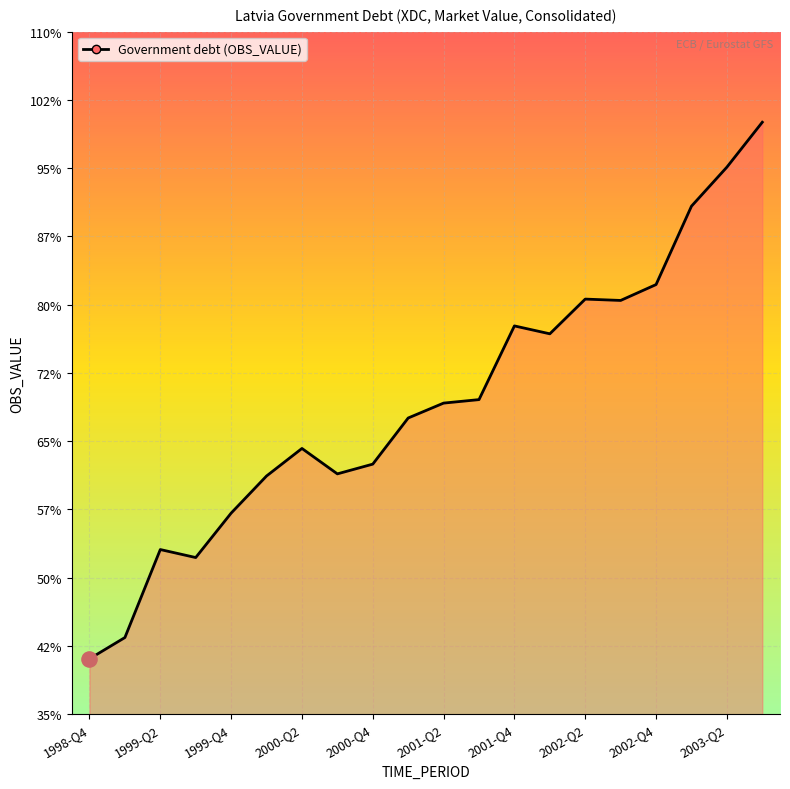

Which has a higher value, 2000-Q4 or 13?

13